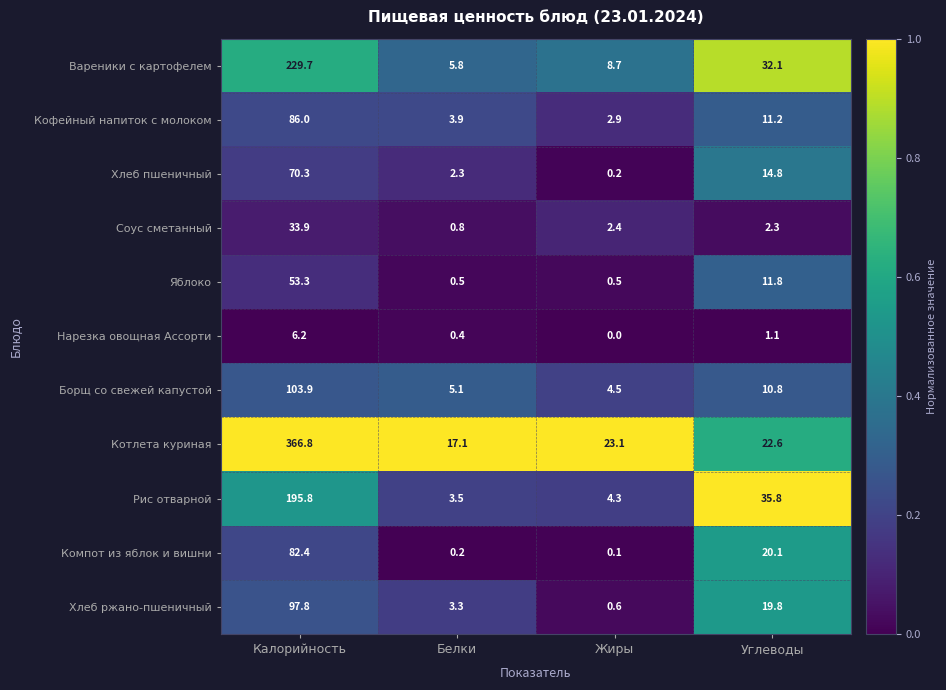

What is the difference between the Компот из яблок и вишни values at Углеводы and Белки?

19.9